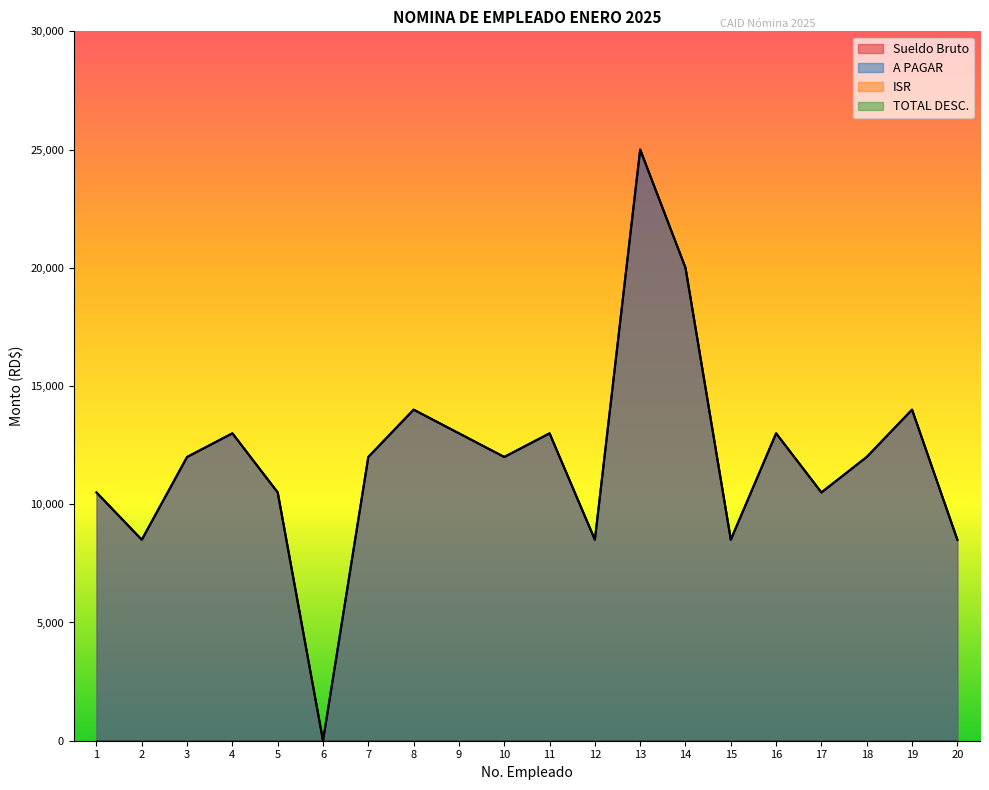

What is the value of the A PAGAR point at the 8th from the left?

14000